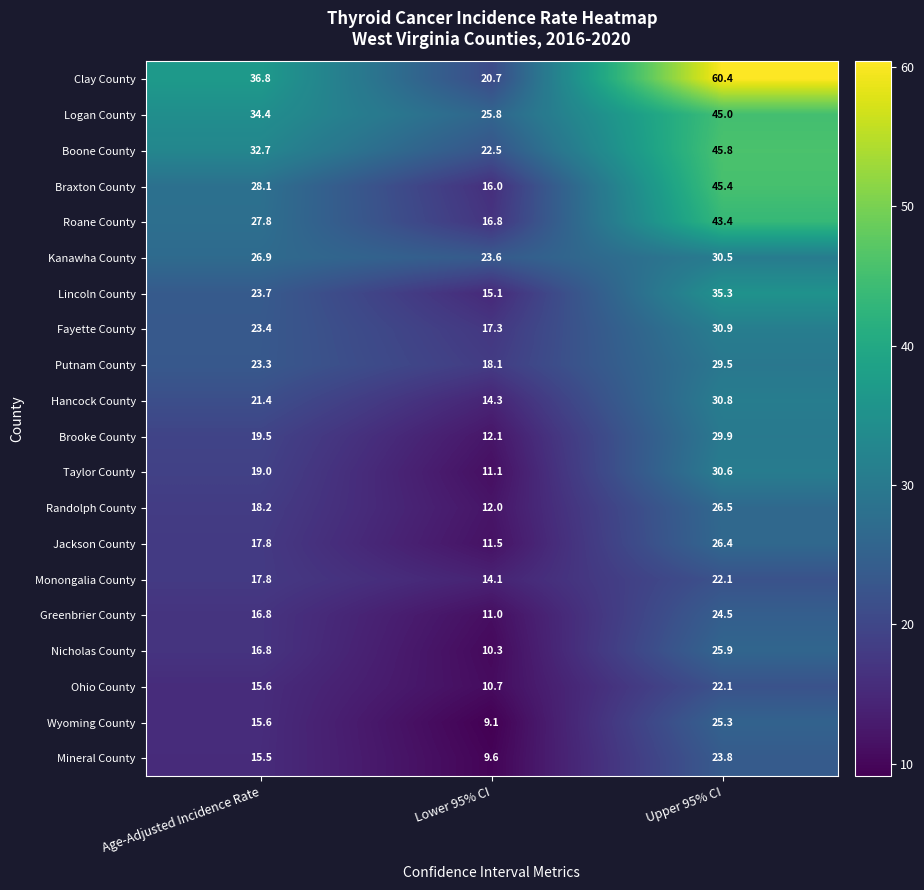

List the series in order of their peak value, lowest first.

Monongalia County, Ohio County, Mineral County, Greenbrier County, Wyoming County, Nicholas County, Jackson County, Randolph County, Putnam County, Brooke County, Kanawha County, Taylor County, Hancock County, Fayette County, Lincoln County, Roane County, Logan County, Braxton County, Boone County, Clay County